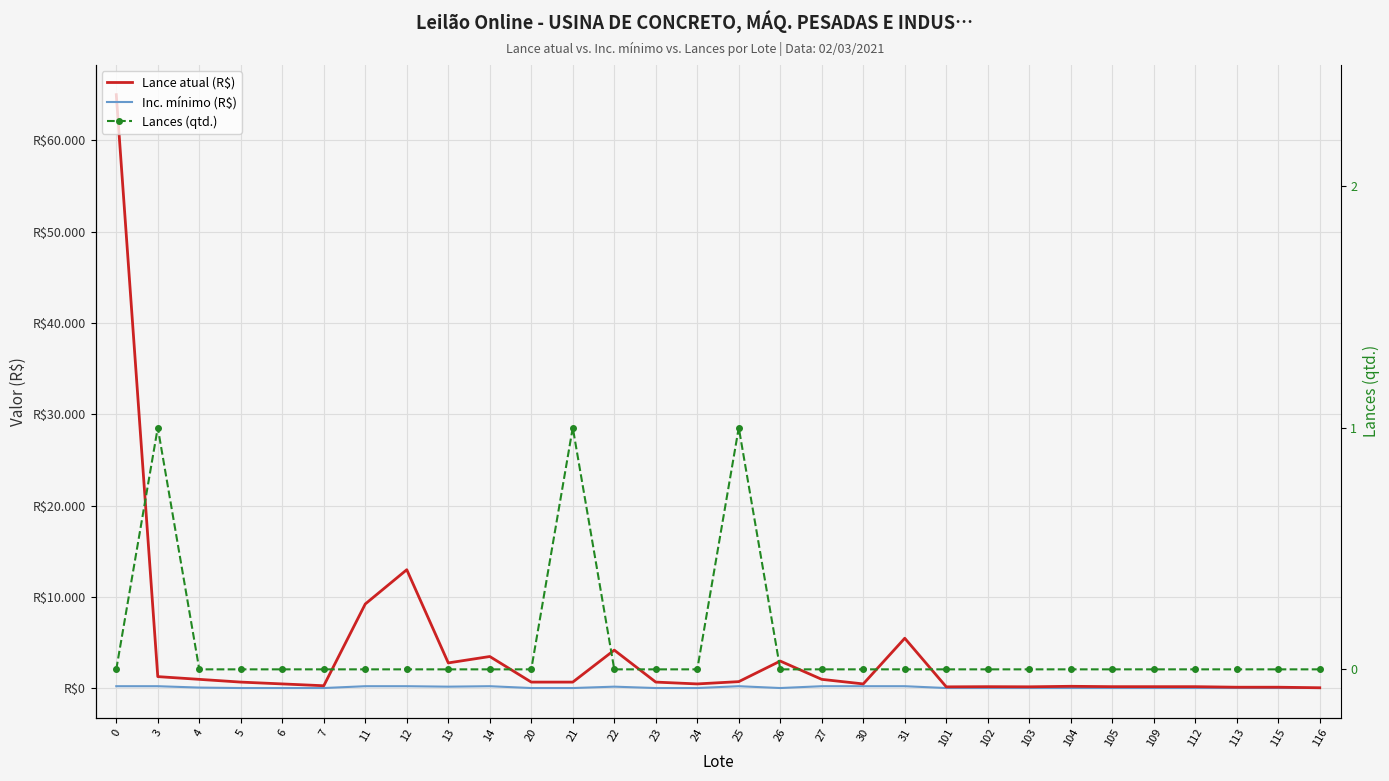

Is it true that Inc. mínimo (R$) equals 169 at 27?

False